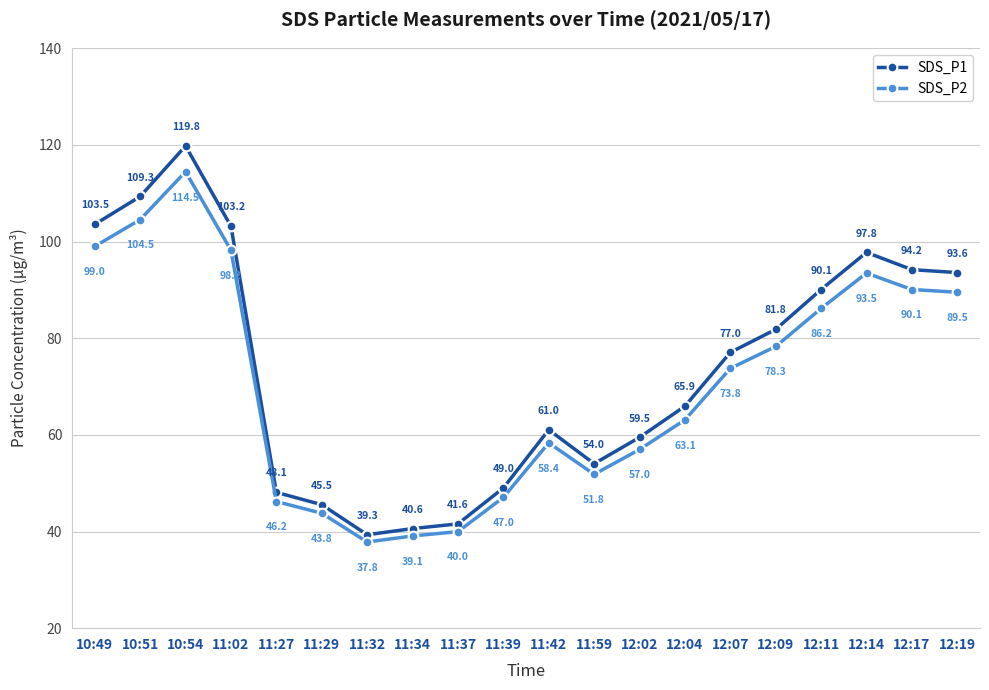

Does the chart have visible grid lines?

Yes